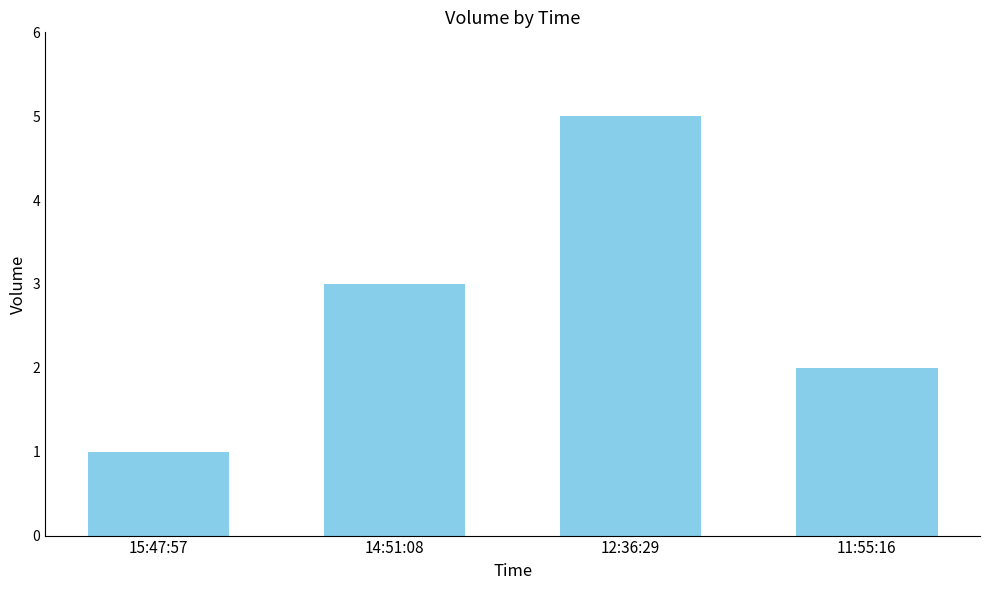

What is the difference between the maximum and minimum values?

4